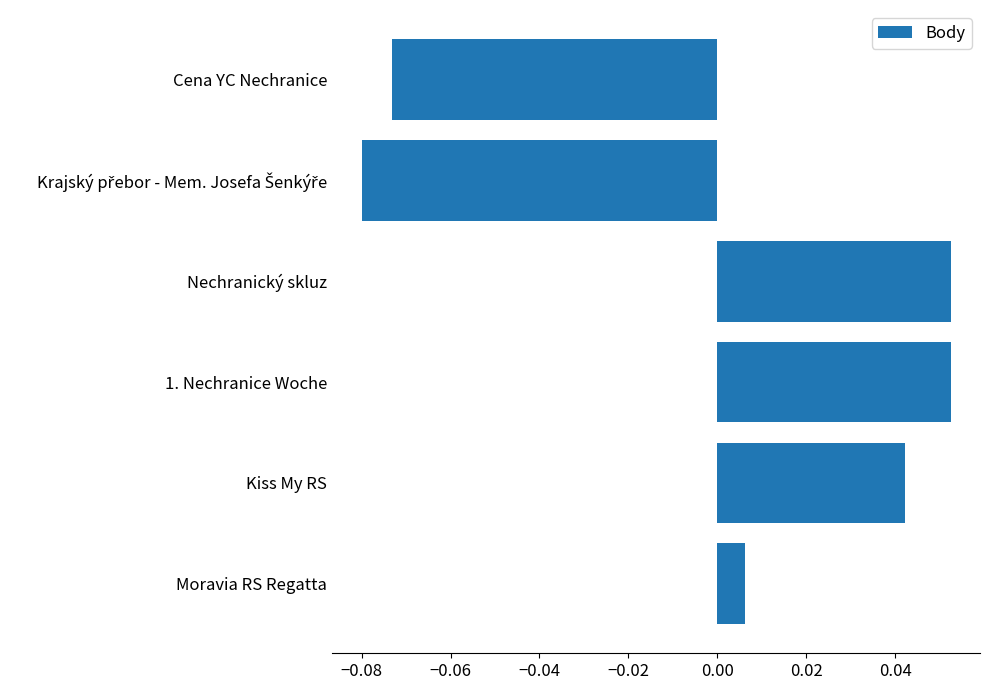

Between Cena YC Nechranice and Moravia RS Regatta, which is larger?

Moravia RS Regatta